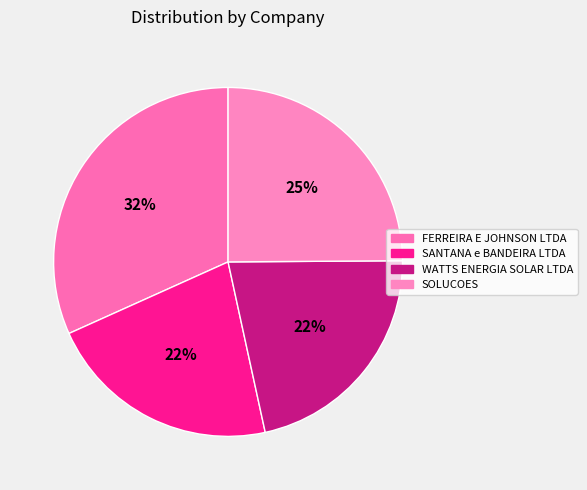

Do FERREIRA E JOHNSON LTDA and SOLUCOES together represent more than half of the pie?

Yes